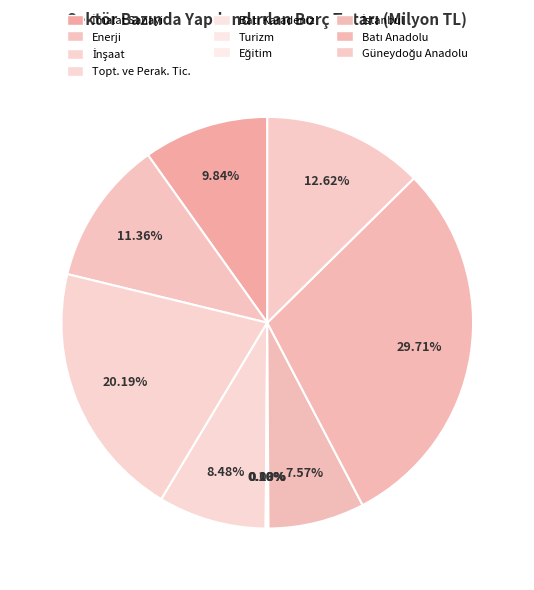

How many slices are in this pie chart?

10